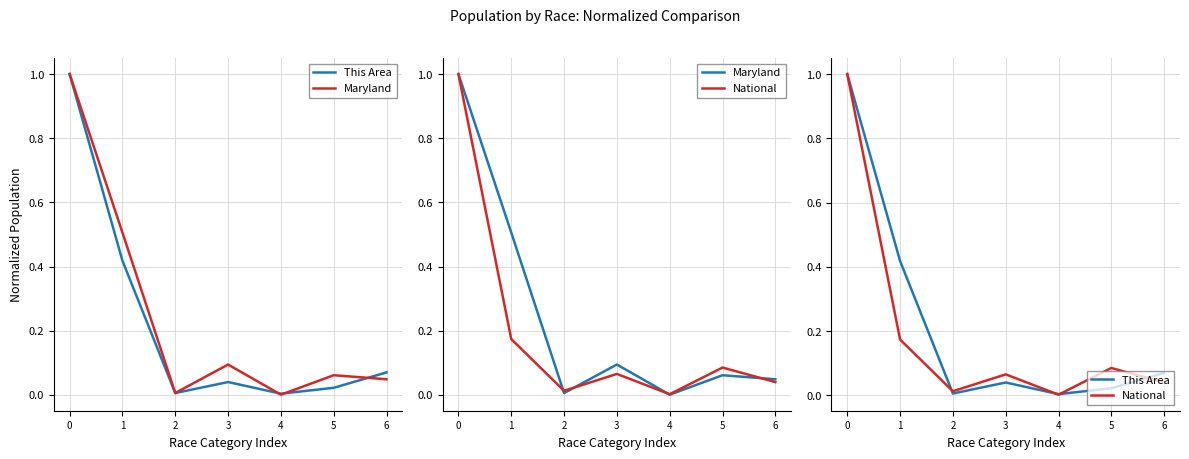

List the labels in order of Maryland value, largest first.

0, 1, 3, 5, 6, 2, 4